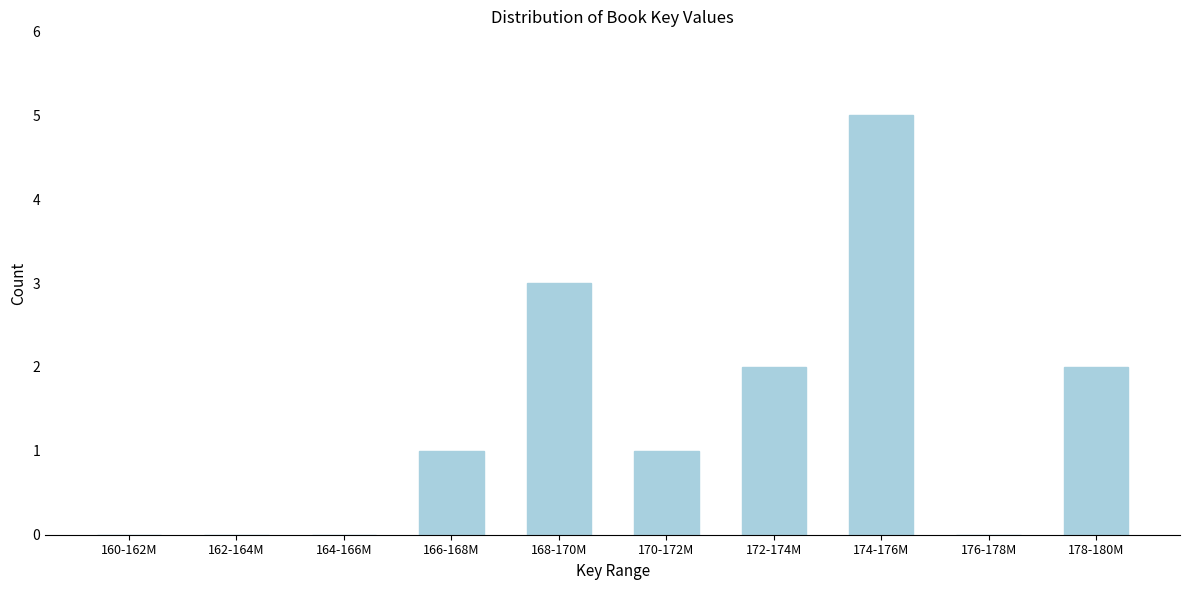

Reading right to left, list all the values displayed in this chart.

178-180M=2	176-178M=0	174-176M=5	172-174M=2	170-172M=1	168-170M=3	166-168M=1	164-166M=0	162-164M=0	160-162M=0